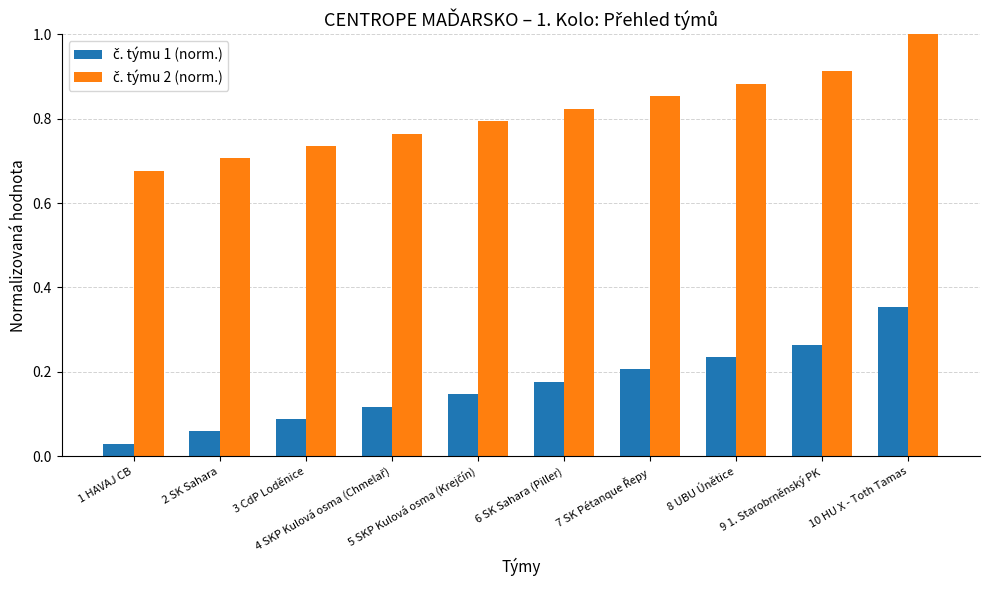

At how many categories does at least one series exceed 0?

10